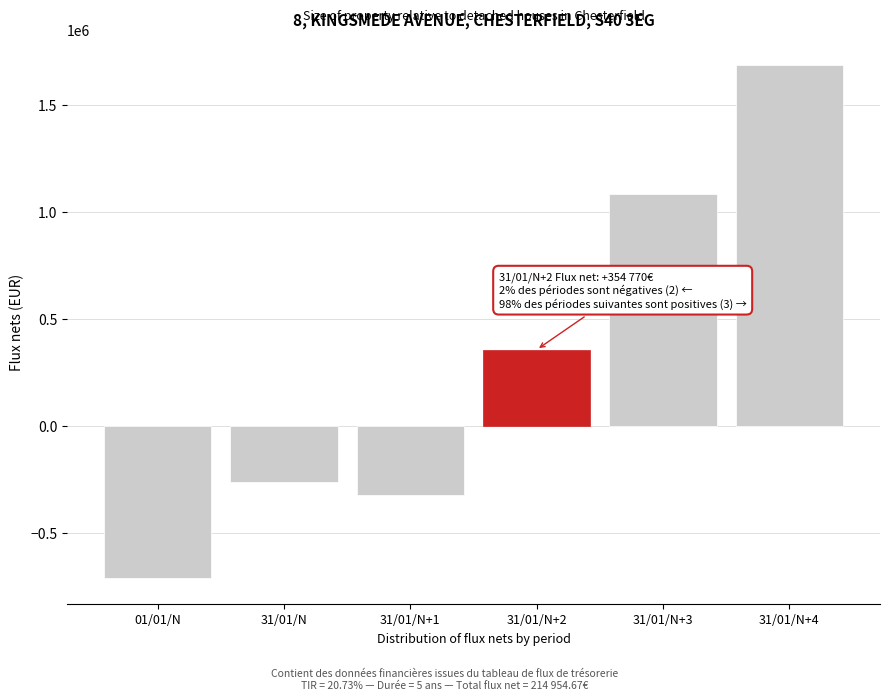

Reading right to left, extract all data points from this chart.

1685966.8	1083273.3	354770.1	-325684.7	-263184.7	-712500.0